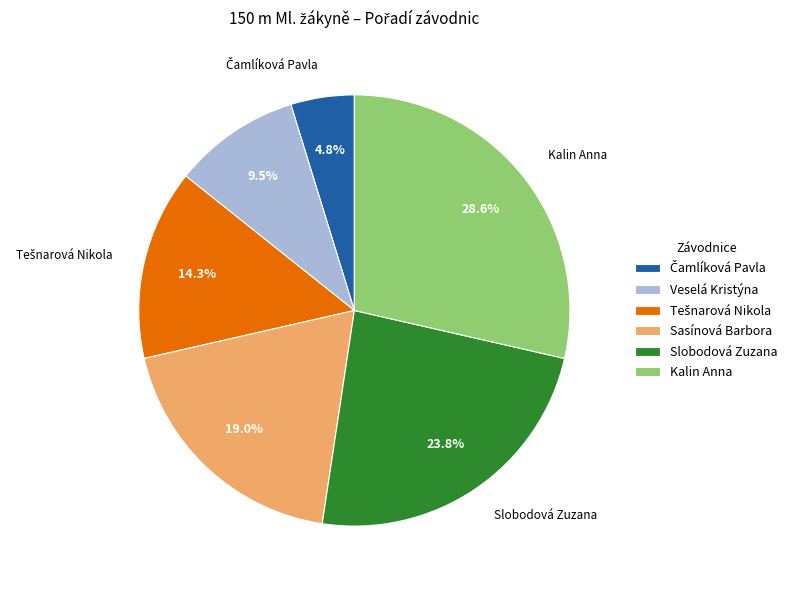

Is Veselá Kristýna the majority of the pie?

No